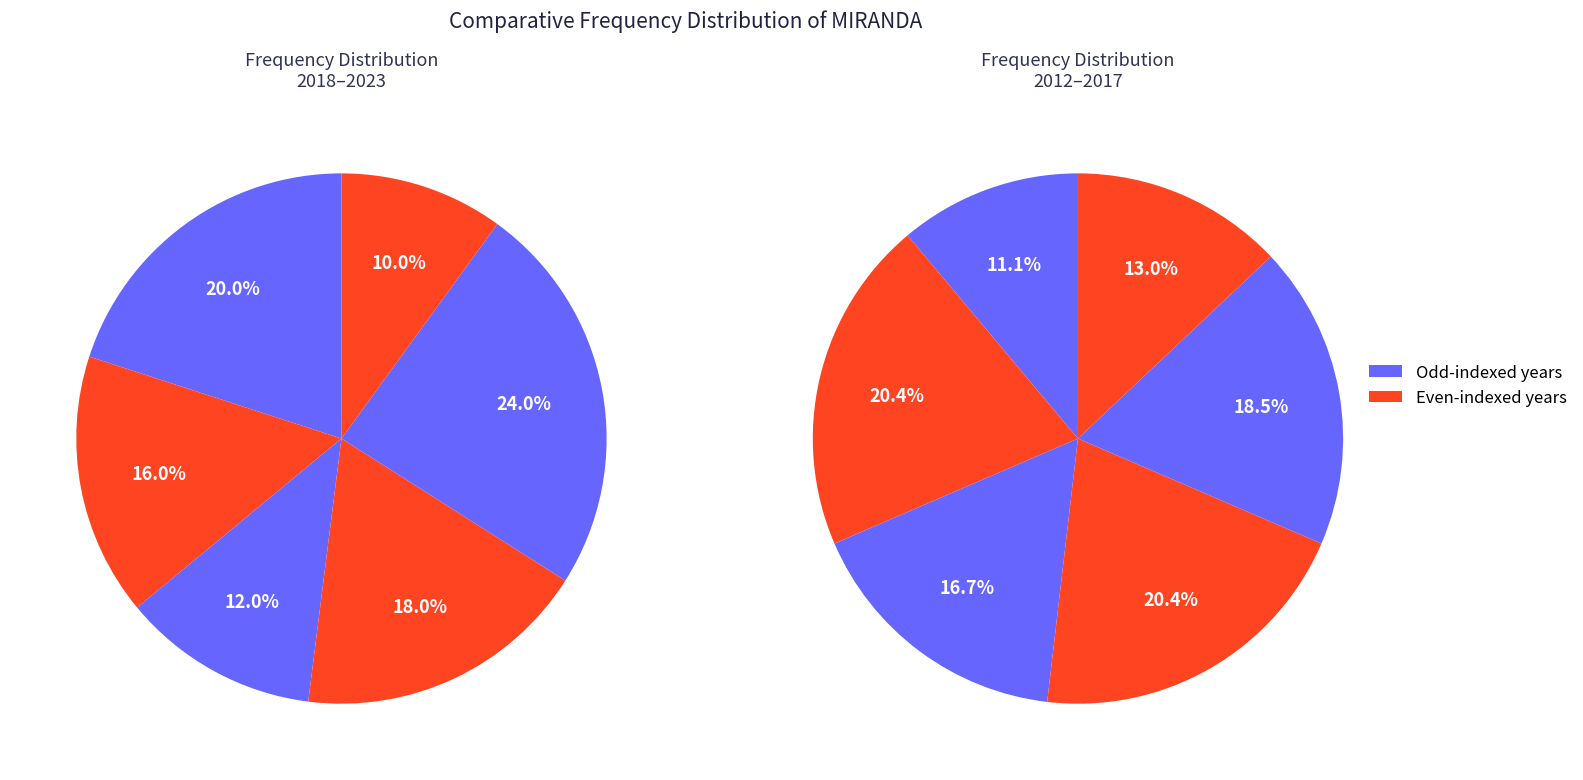

Does 2023 represent more than half of the total?

No